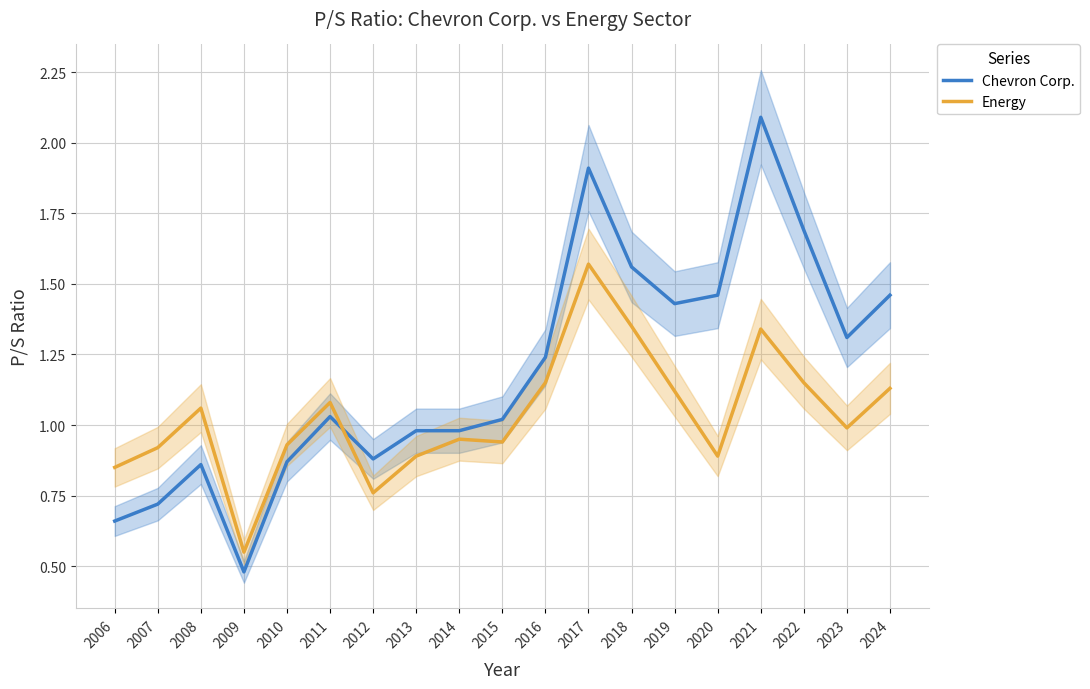

Count the number of data series in this chart.

2